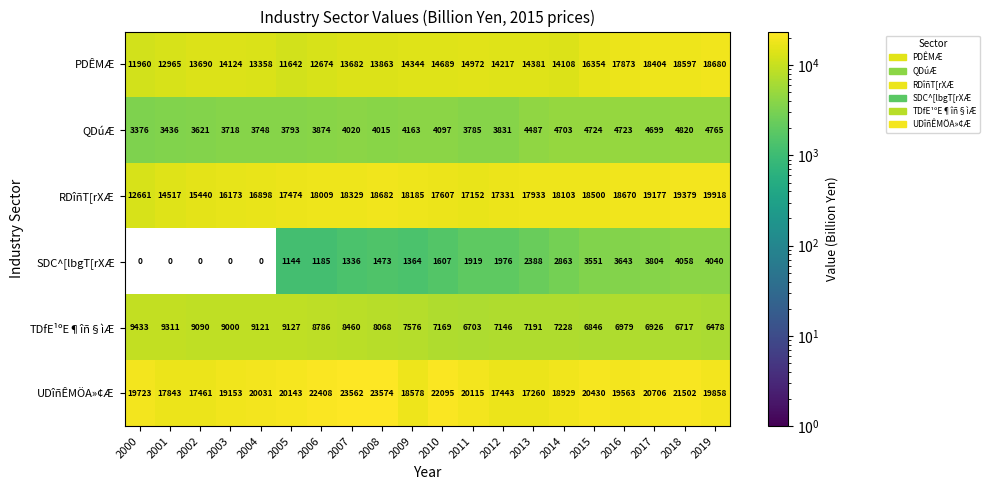

What is the total value across all series at 2006?

66936